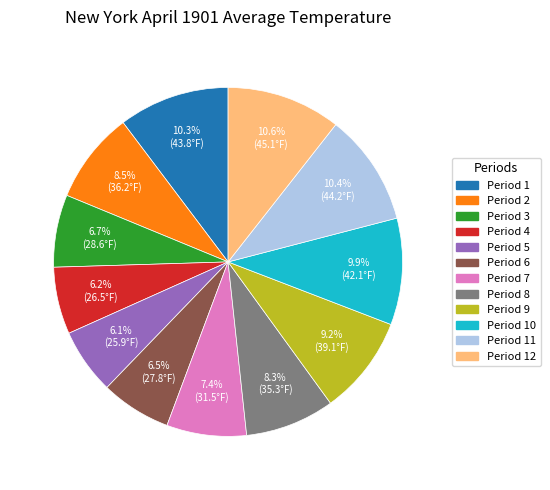

Is there any slice that represents more than half of the pie?

No